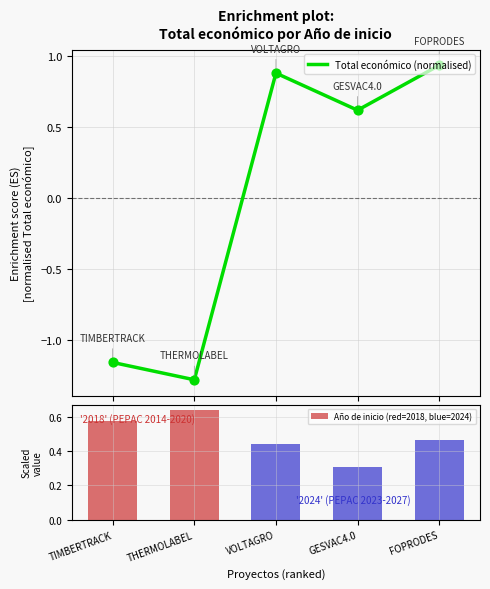

Which series has the largest total across all categories?

Año de inicio (red=2018, blue=2024)